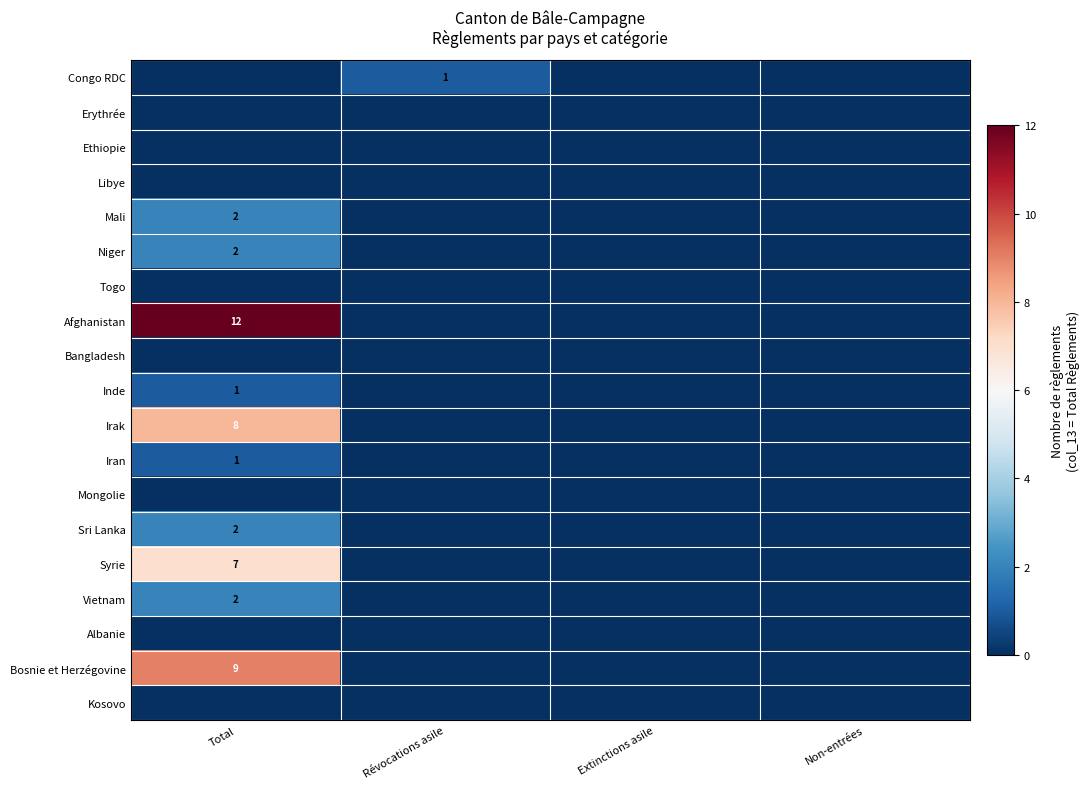

True or false: Sri Lanka has a value of 2 at Total.

True